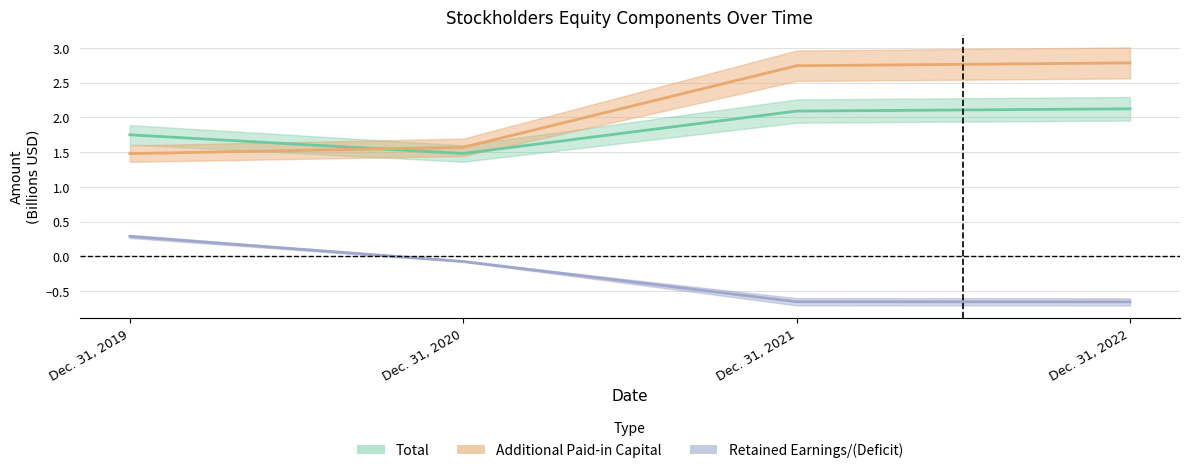

How many intersections are there between Total and Additional Paid-in Capital?

1